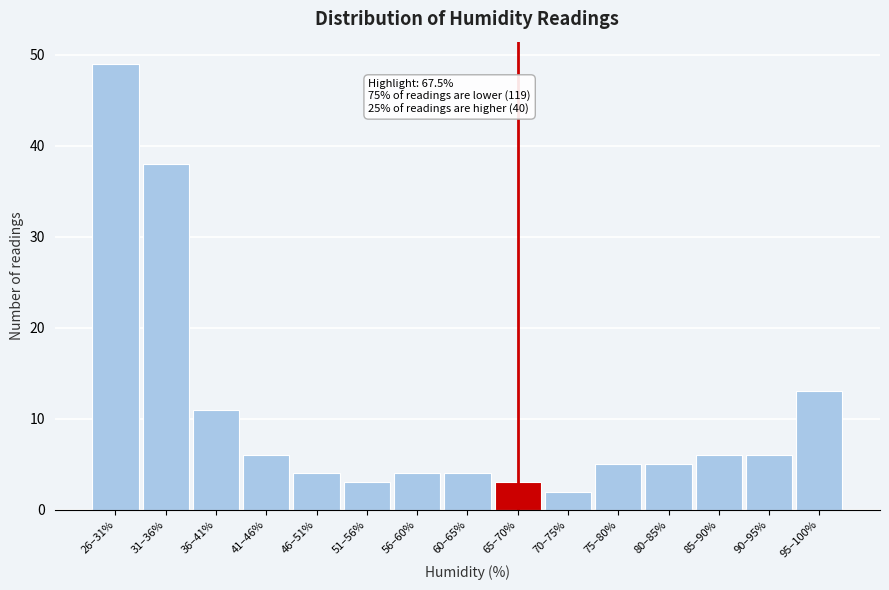

Reading left to right, list all the values displayed in this chart.

49	38	11	6	4	3	4	4	3	2	5	5	6	6	13